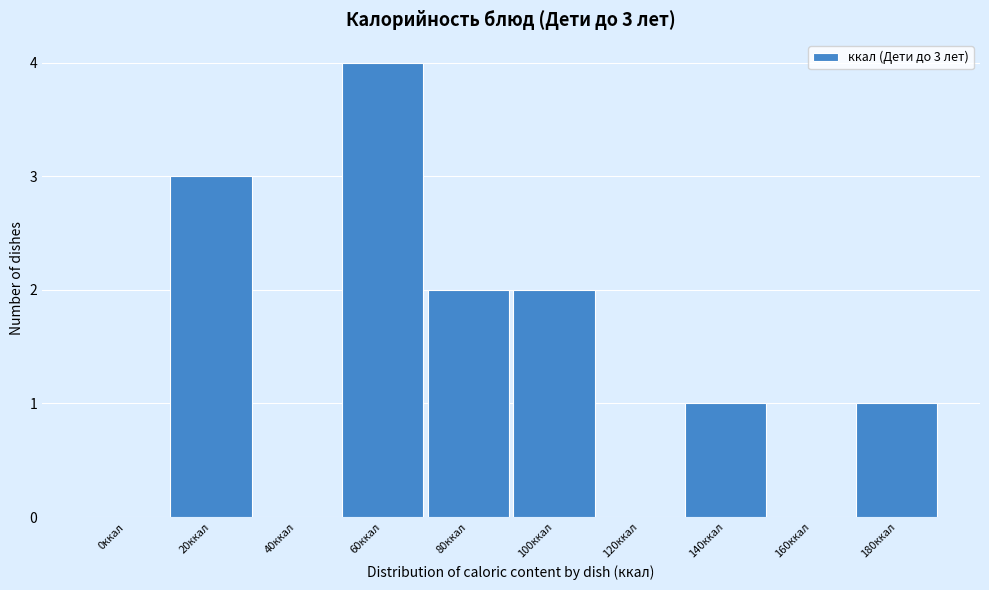

Reading left to right, list all the values displayed in this chart.

0ккал=0	20ккал=3	40ккал=0	60ккал=4	80ккал=2	100ккал=2	120ккал=0	140ккал=1	160ккал=0	180ккал=1